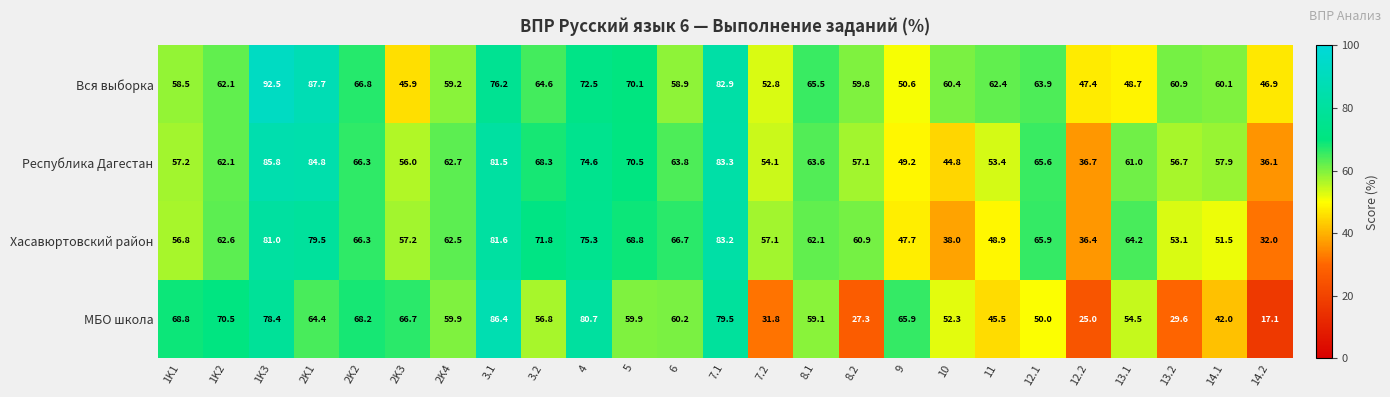

Where does the Республика Дагестан series first go above 62?

1K2